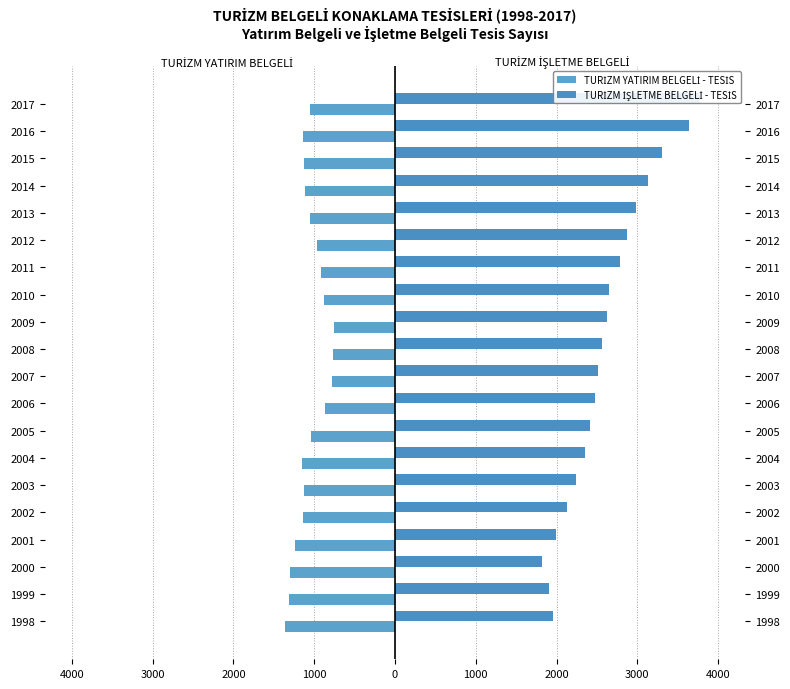

How many values in the TURİZM YATIRIM BELGELİ - TESİS series exceed -1056?

9